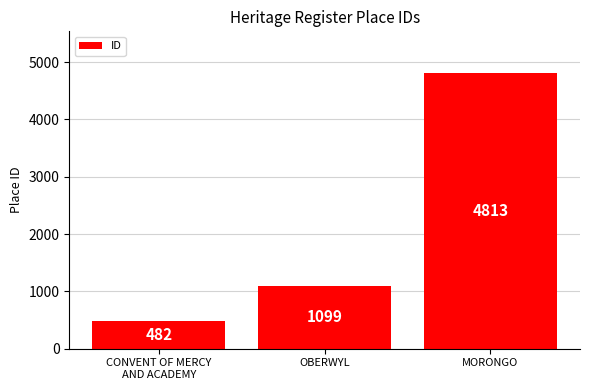

At which label is the value closest to 2647?

OBERWYL